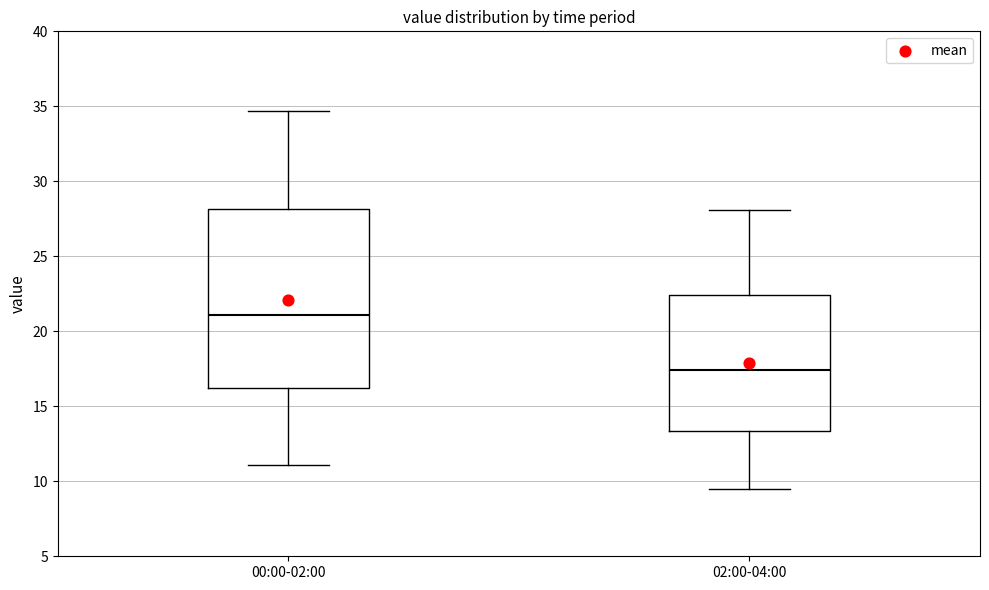

Which box has the lowest median line?

02:00-04:00